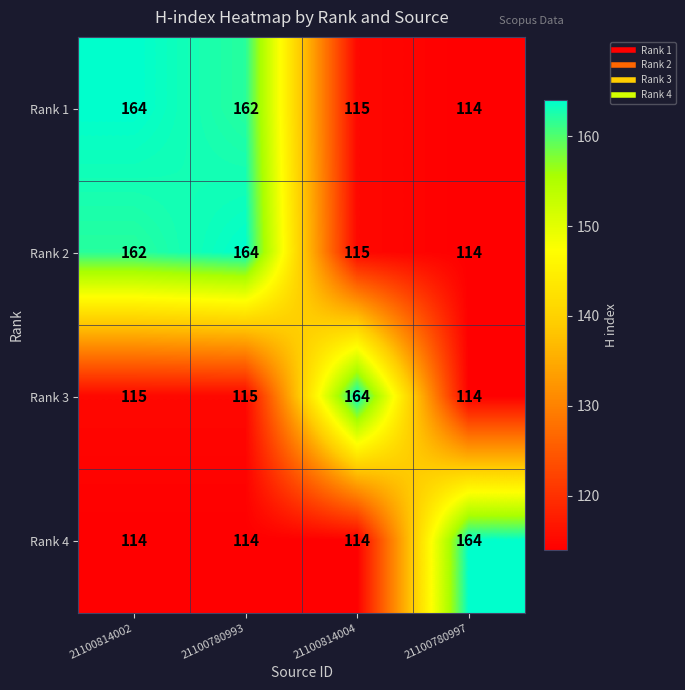

What is the total value across all series at 21100780997?

506